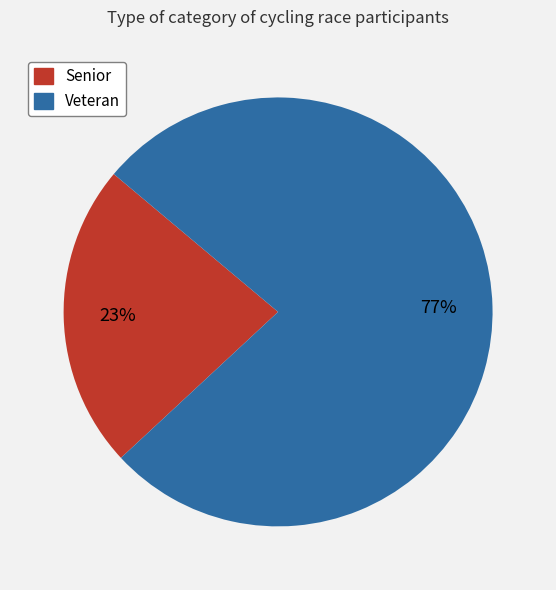

Which category has the smallest portion of the pie?

Senior